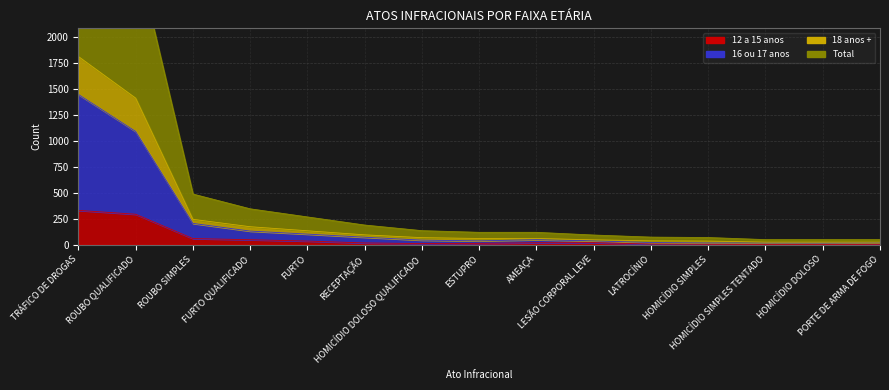

Is the value of 12 a 15 anos at HOMICÍDIO DOLOSO QUALIFICADO greater than the value of 18 anos + at AMEAÇA?

No